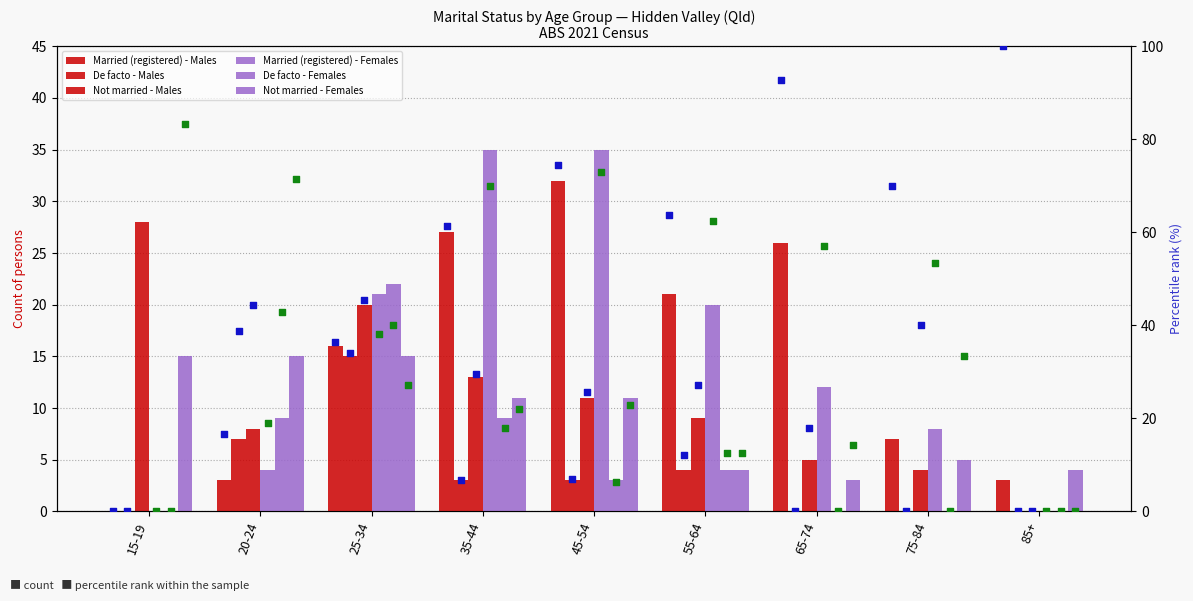

Which series has the widest spread of Y values?

Married (registered) - Females